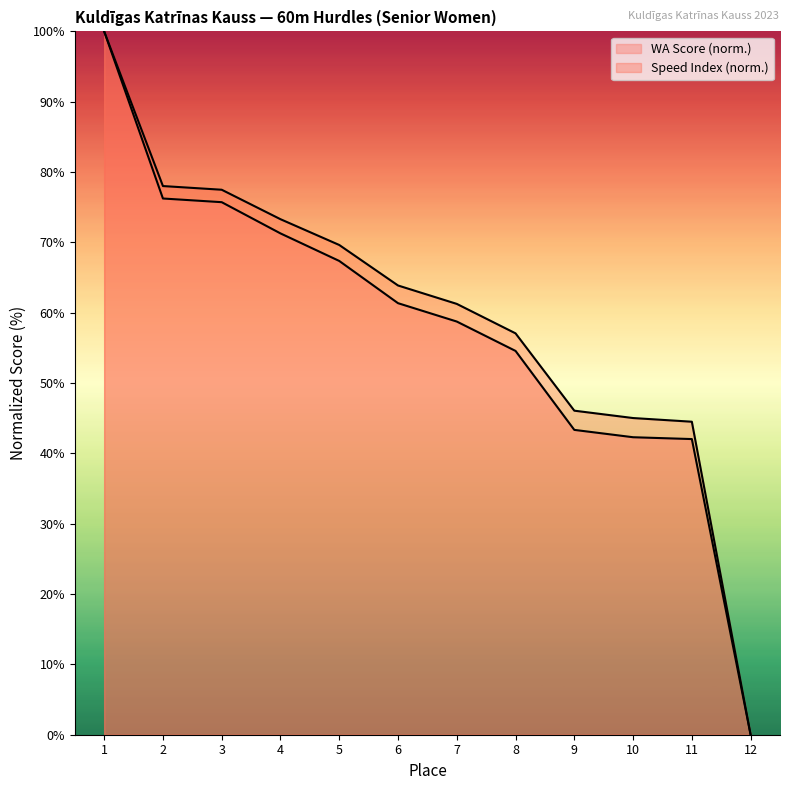

What is the sum of all WA Score values?

693.0